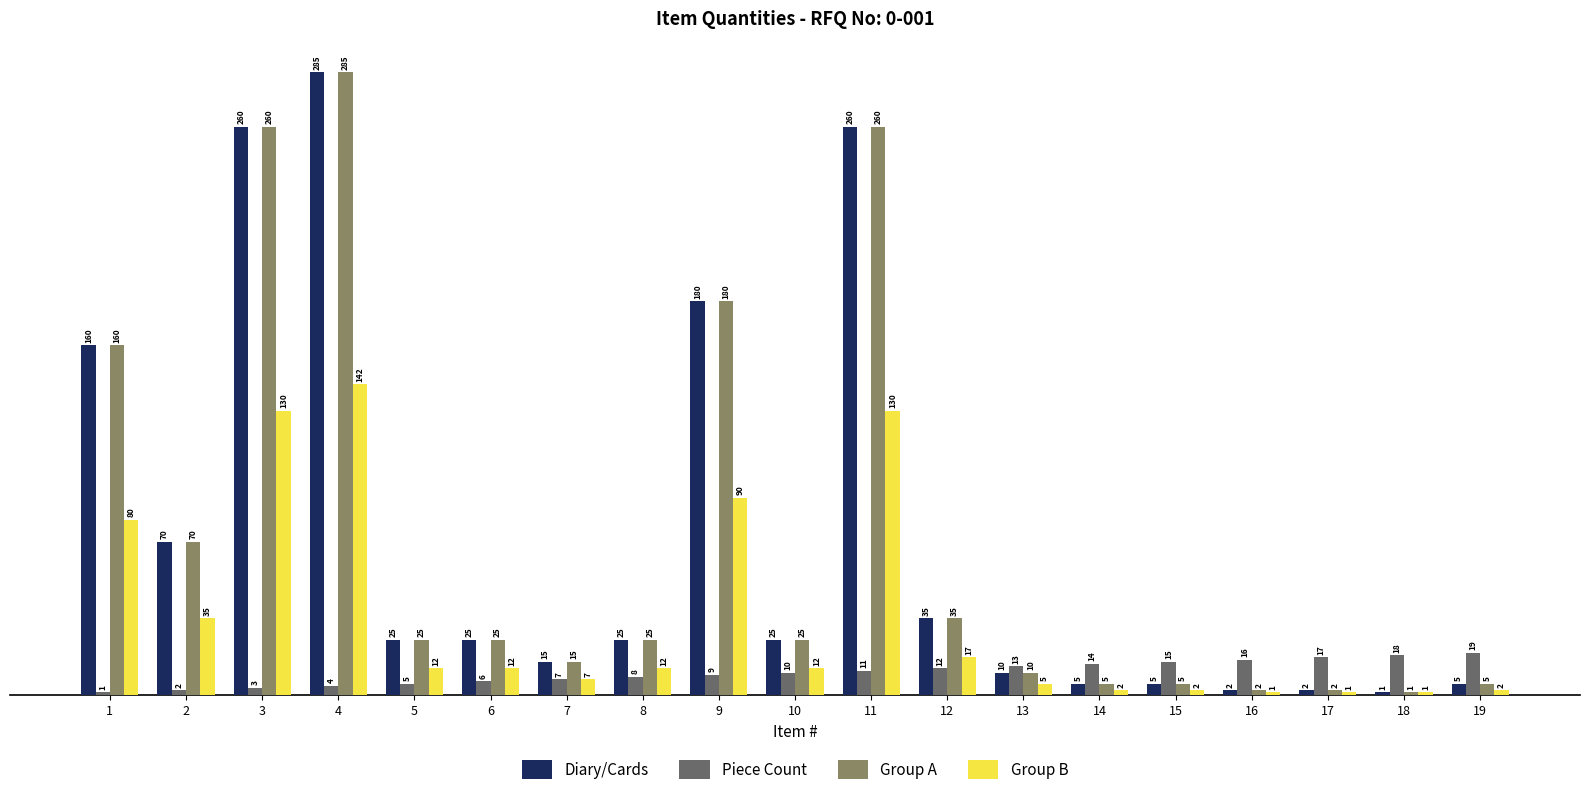

What is the minimum value for Piece Count?

1